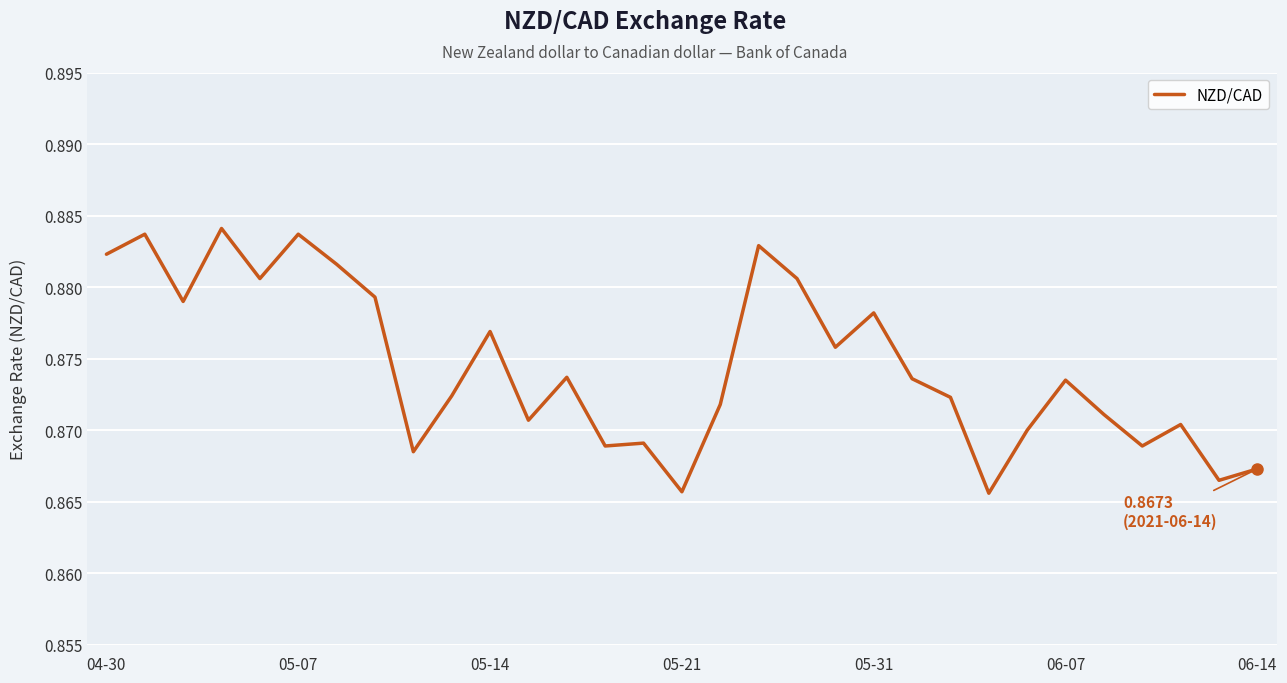

The chart shows a value of 0.5 at 05-31. True or false?

False